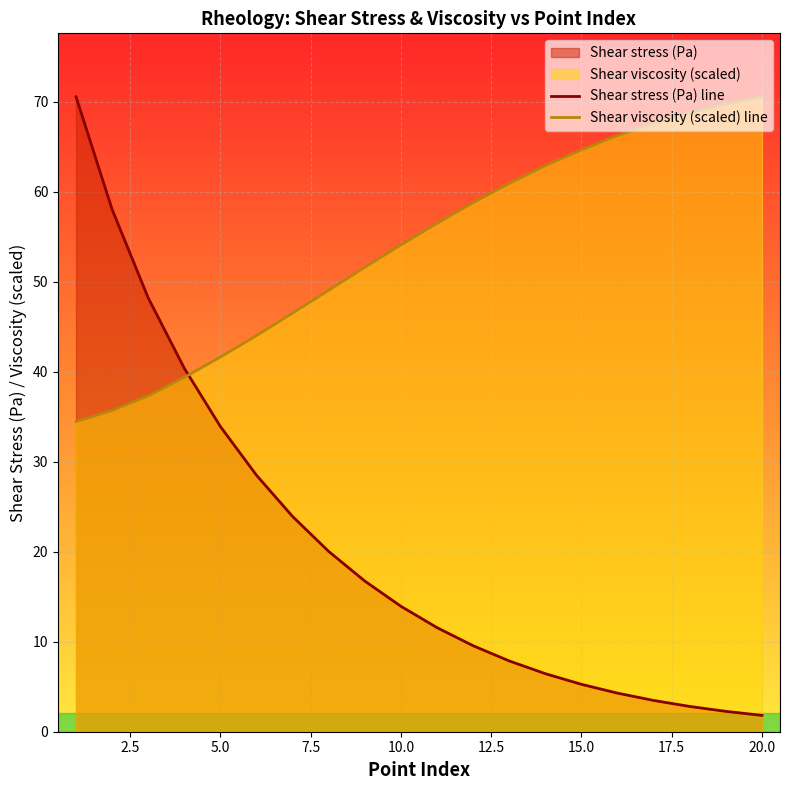

Which series has the largest range (max minus min)?

Shear stress (Pa) line